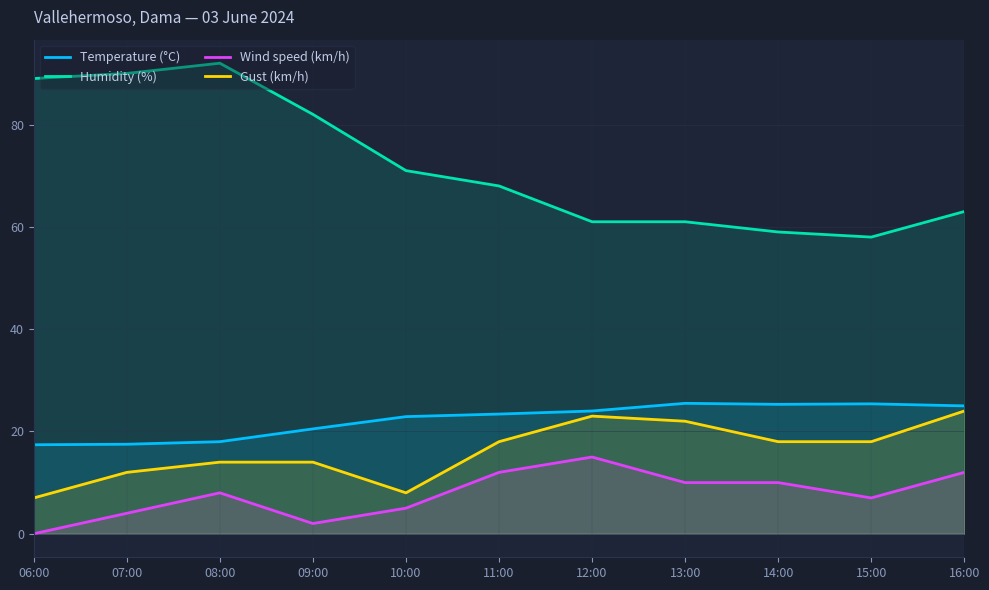

How many lines are shown in the chart?

4